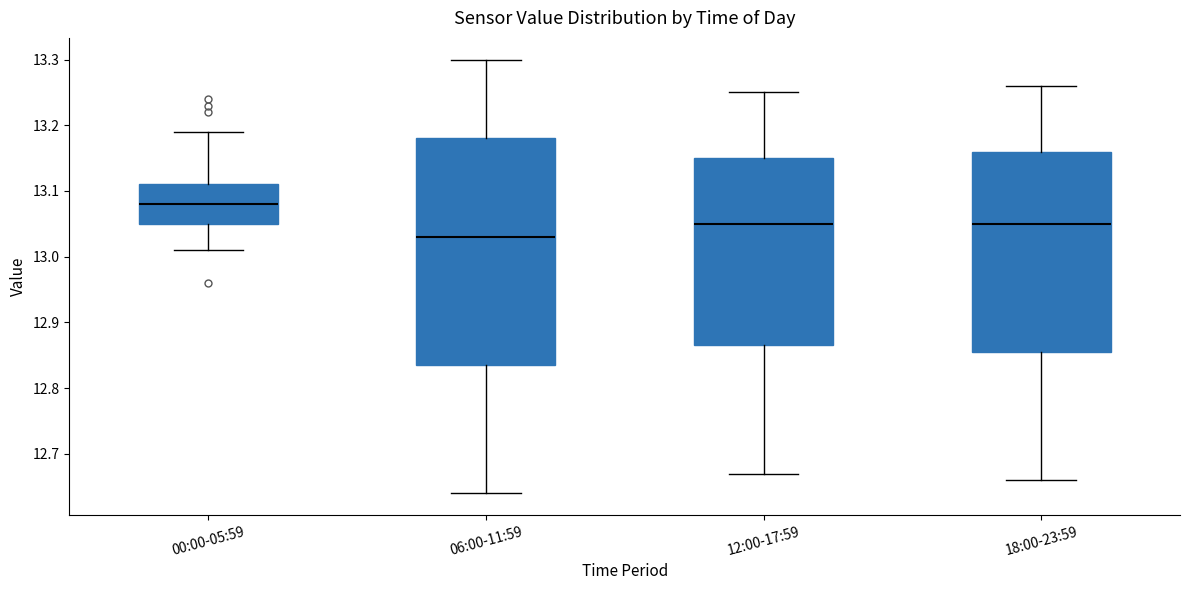

Reading left to right, read every box against the y-axis: the position of its median line, the range the box covers, and the ends of its whiskers. The values are not printed on the chart, so give them approximately, as read against the axis.

00:00-05:59: median 13.08, box 13.05 to 13.11, whiskers 13.01 to 13.19
06:00-11:59: median 13.03, box 12.84 to 13.18, whiskers 12.64 to 13.30
12:00-17:59: median 13.05, box 12.87 to 13.15, whiskers 12.67 to 13.25
18:00-23:59: median 13.05, box 12.86 to 13.16, whiskers 12.66 to 13.26